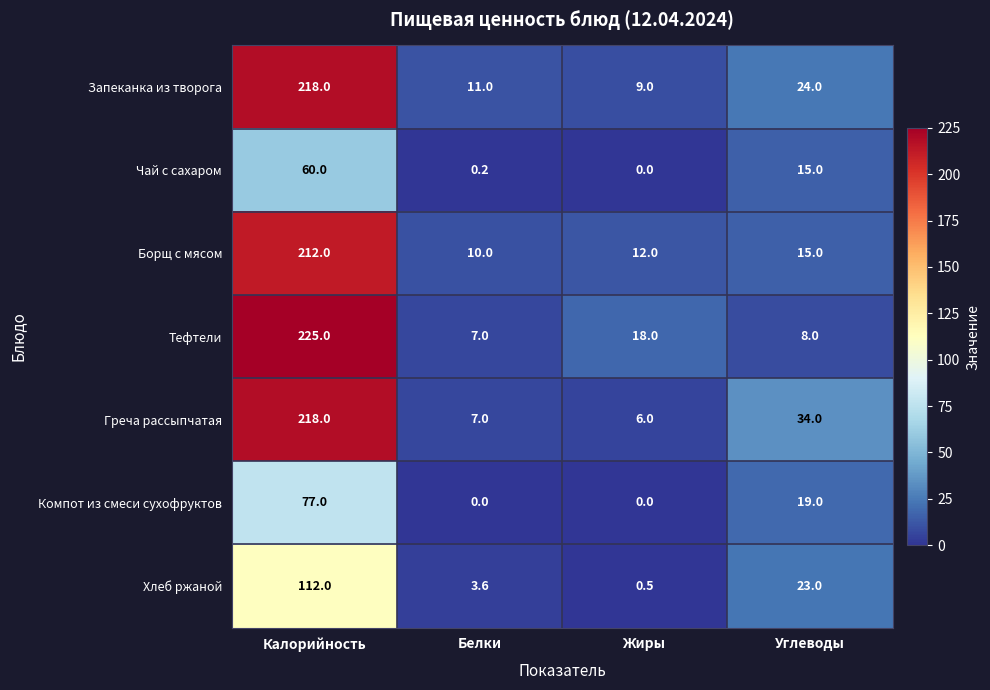

Reading left to right, extract all data points from this chart.

Запеканка из творога: 218.0	11.0	9.0	24.0
Чай с сахаром: 60.0	0.2	0.0	15.0
Борщ с мясом: 212.0	10.0	12.0	15.0
Тефтели: 225.0	7.0	18.0	8.0
Греча рассыпчатая: 218.0	7.0	6.0	34.0
Компот из смеси сухофруктов: 77.0	0.0	0.0	19.0
Хлеб ржаной: 112.0	3.6	0.5	23.0